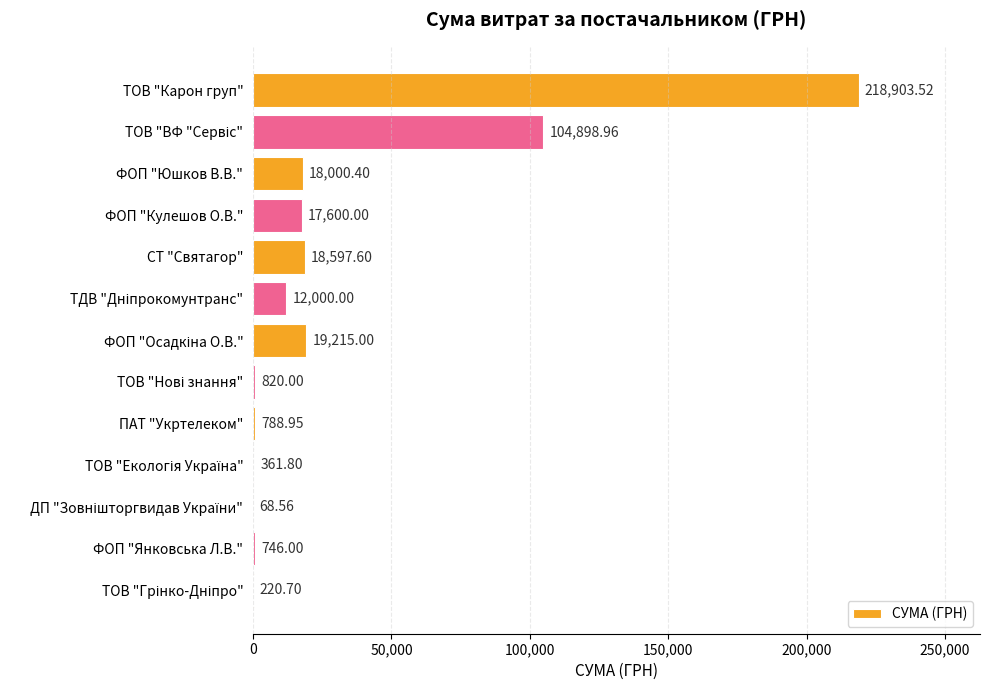

What is the sum of all values?

412221.5